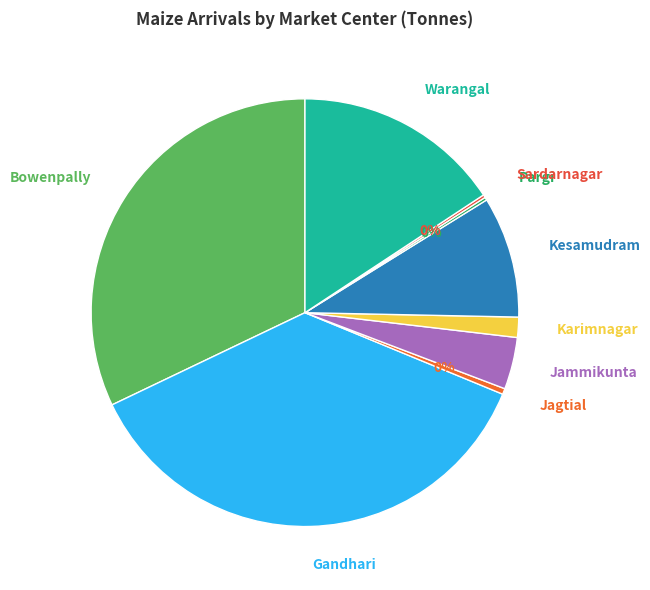

Which category has the biggest portion of the pie?

Gandhari